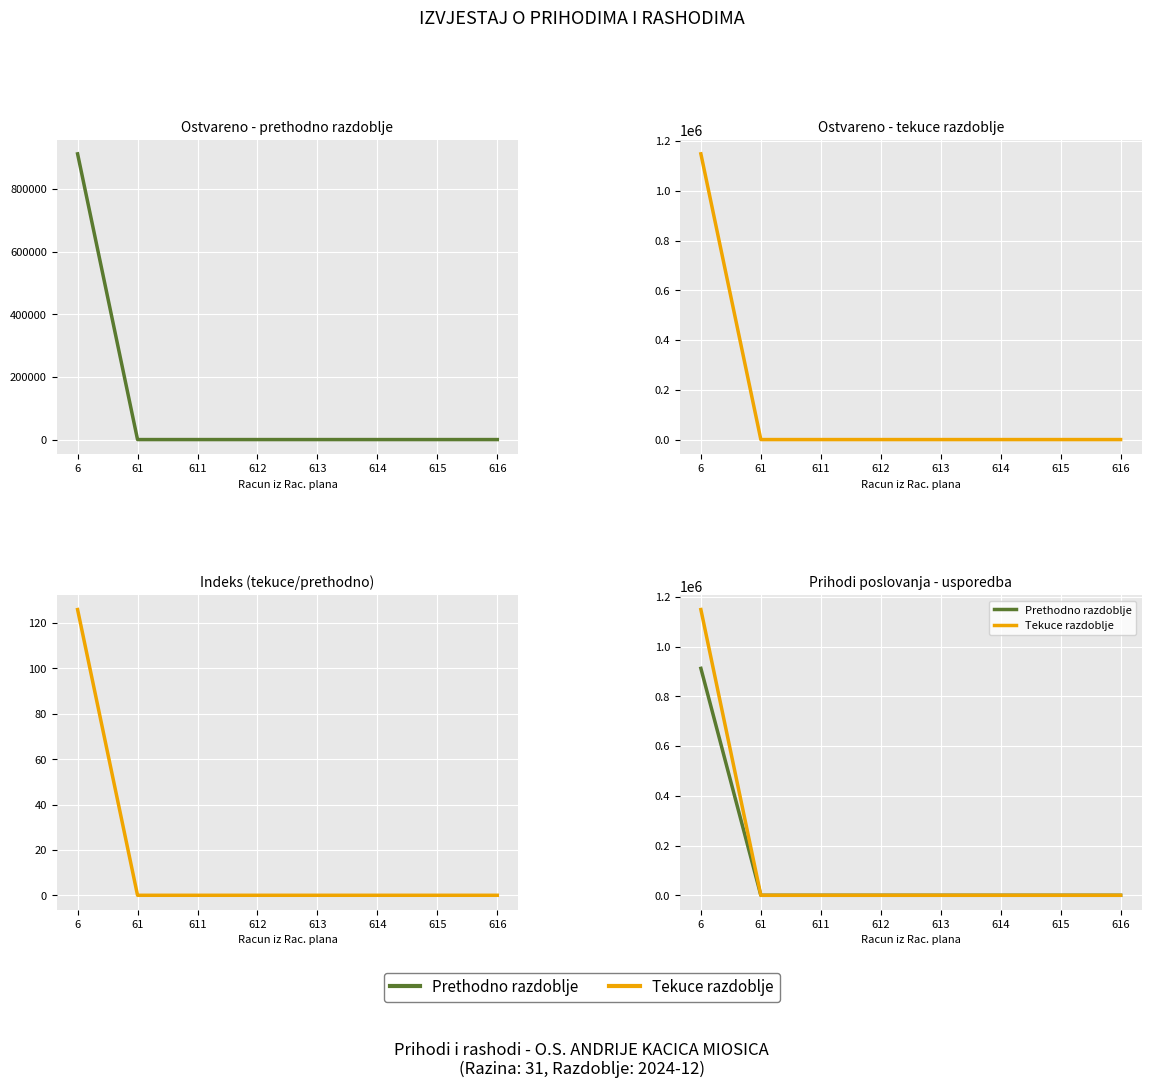

Which series has the largest total across all categories?

Tekuce razdoblje